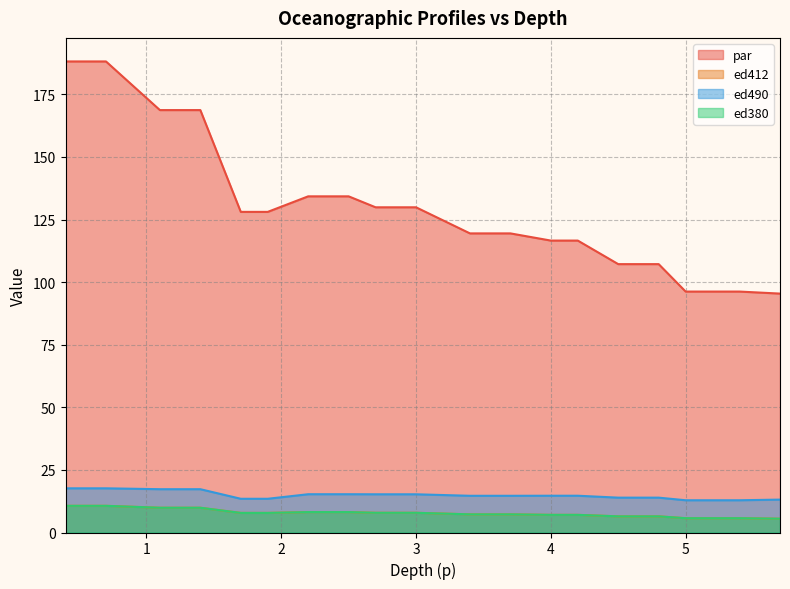

Between 0.7 and 3.4, which is larger?

0.7